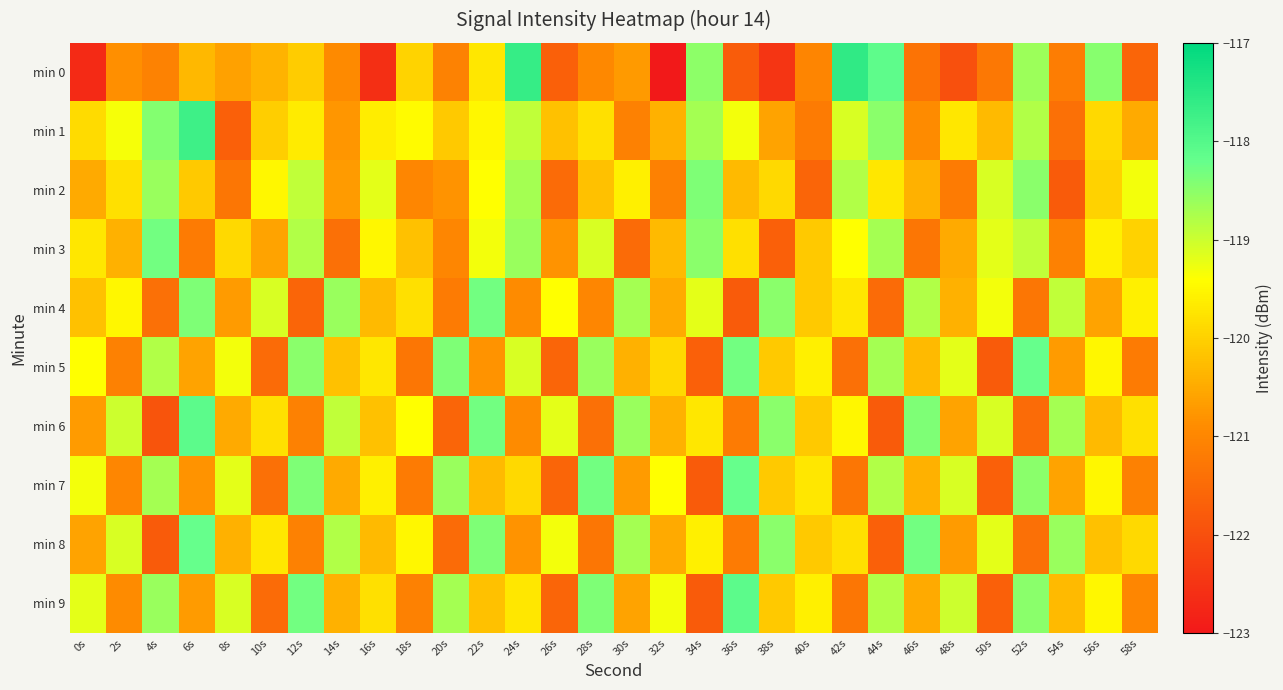

Between 44s and 10s, which is larger?

44s